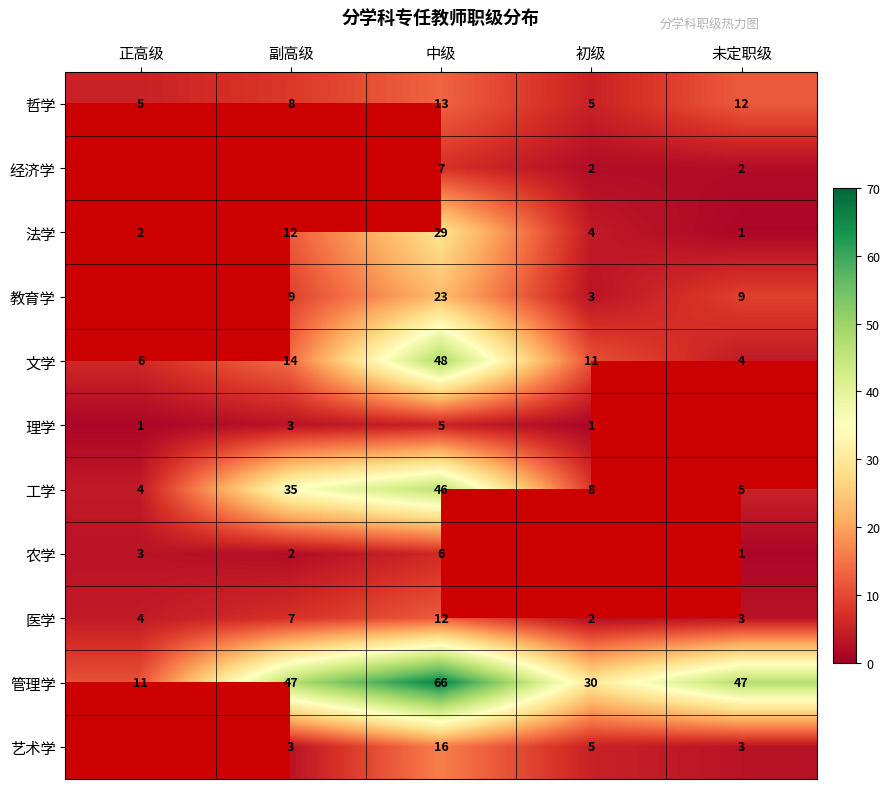

How many data points in 哲学 are less than 8?

2